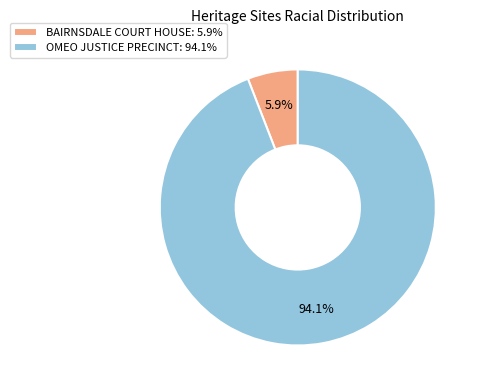

The OMEO JUSTICE PRECINCT slice represents 94% of the pie. True or false?

True